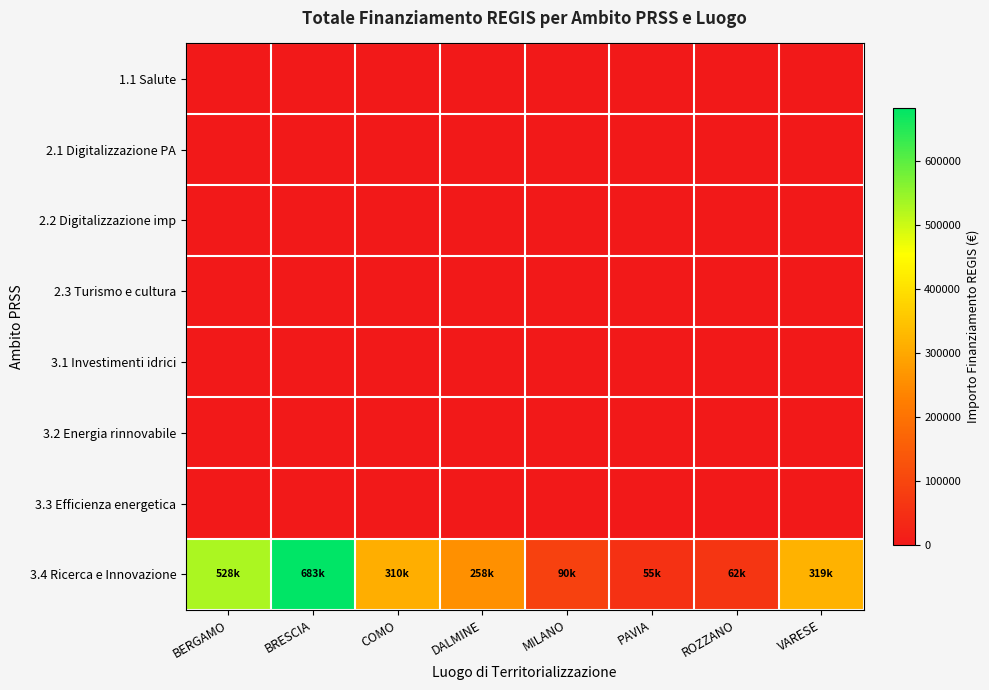

Which series has the largest range (max minus min)?

3.4 Ricerca e Innovazione